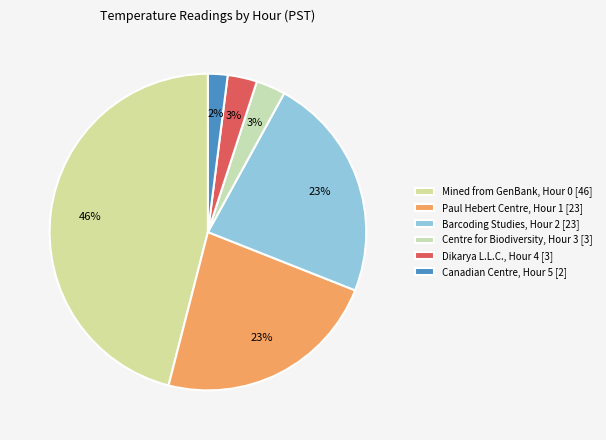

Which category has the biggest portion of the pie?

Mined from GenBank, Hour 0 [46]